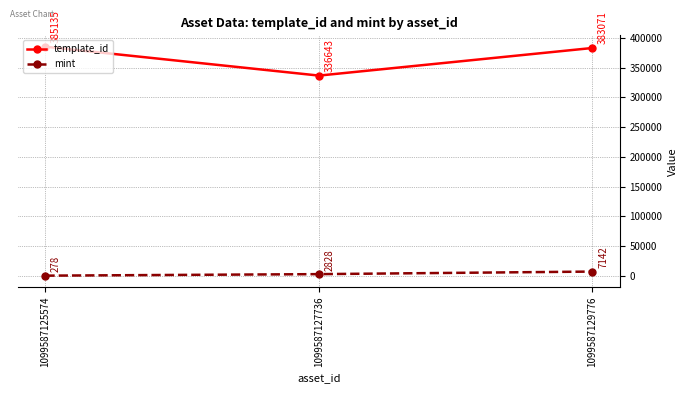

Is it true that template_id equals 336643 at 1099587127736?

True